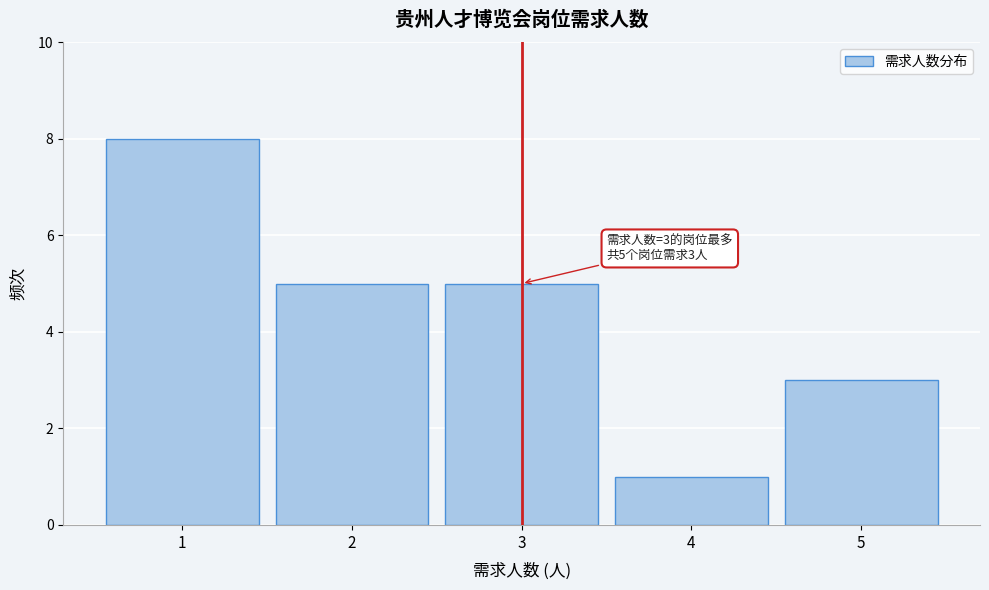

Reading right to left, extract all data points from this chart.

3	1	5	5	8